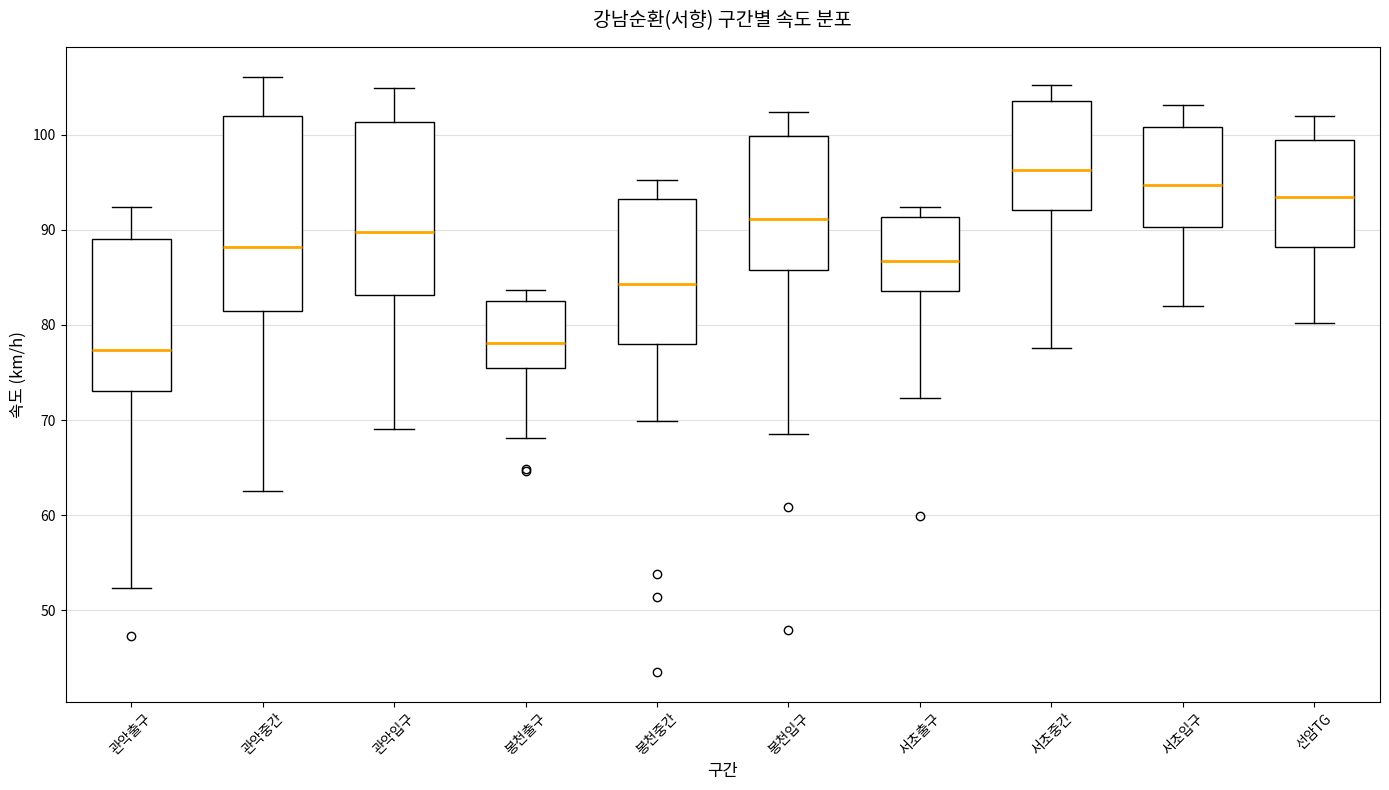

Reading left to right, read every box against the y-axis: the position of its median line, the range the box covers, and the ends of its whiskers. The values are not printed on the chart, so give them approximately, as read against the axis.

관악출구: median 77, box 73 to 89, whiskers 52 to 92
관악중간: median 88, box 81 to 102, whiskers 63 to 106
관악입구: median 90, box 83 to 101, whiskers 69 to 105
봉천출구: median 78, box 76 to 82, whiskers 68 to 84
봉천중간: median 84, box 78 to 93, whiskers 70 to 95
봉천입구: median 91, box 86 to 100, whiskers 69 to 102
서초출구: median 87, box 84 to 91, whiskers 72 to 92
서초중간: median 96, box 92 to 104, whiskers 78 to 105
서초입구: median 95, box 90 to 101, whiskers 82 to 103
선암TG: median 93, box 88 to 99, whiskers 80 to 102